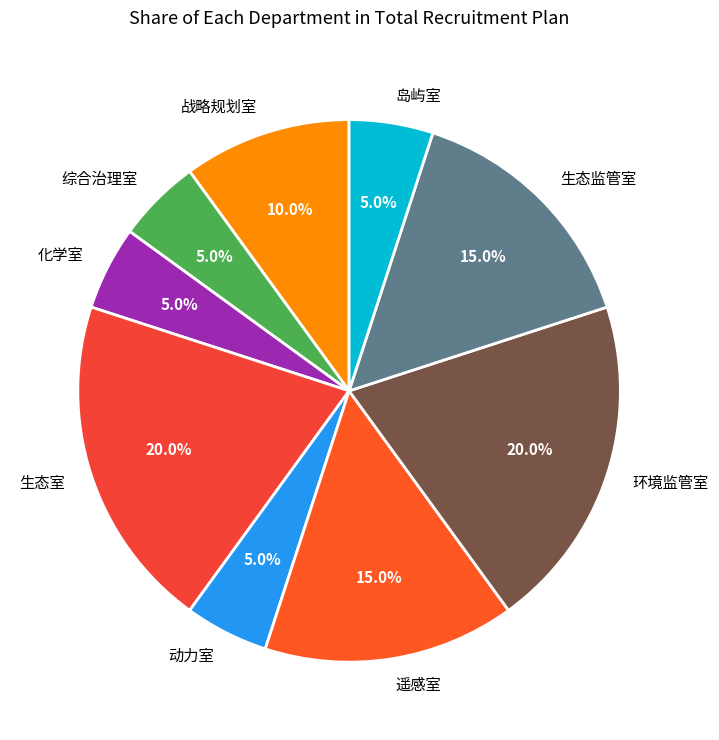

Approximately how many times larger is the value at 生态室 compared to 遥感室?

1.3